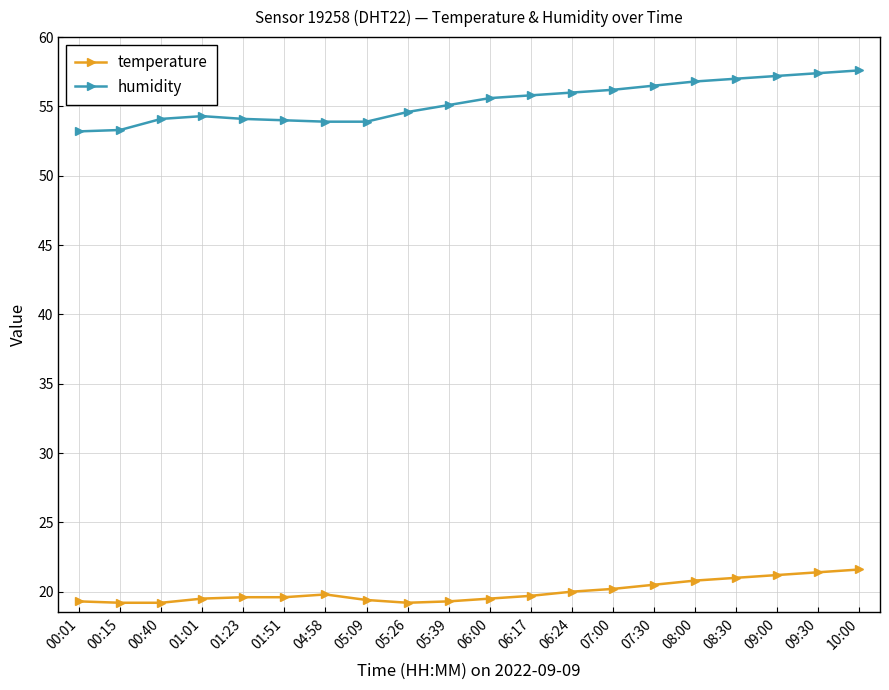

What is the minimum value for temperature?

19.2